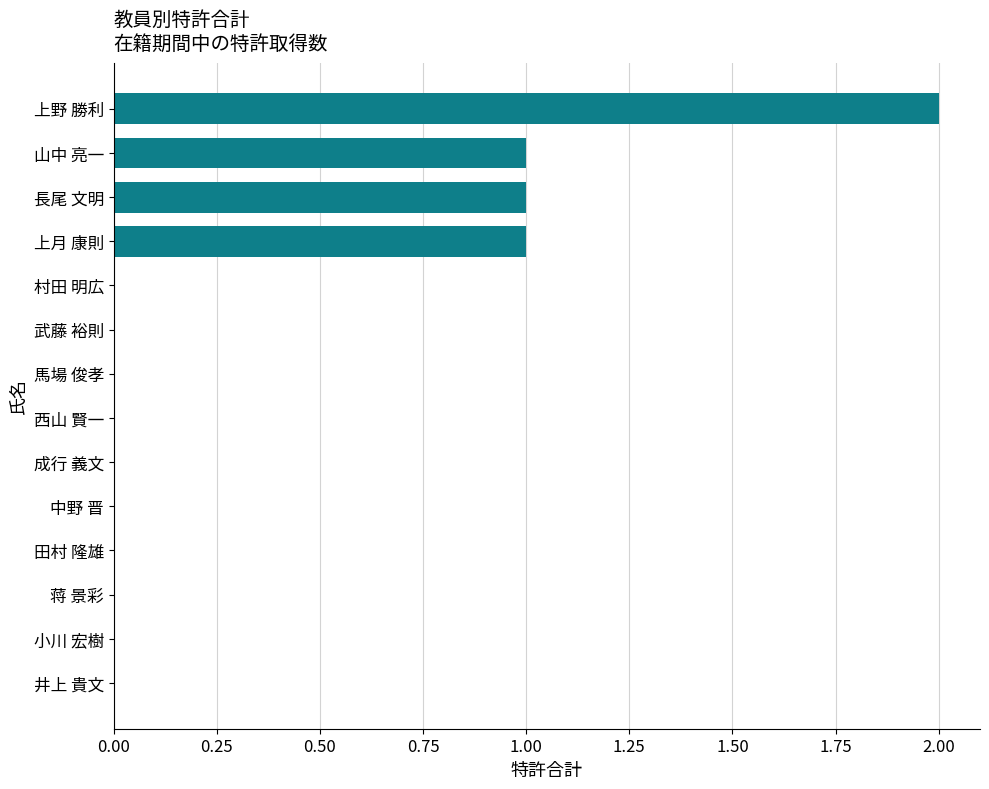

What is the maximum value shown in the chart?

2